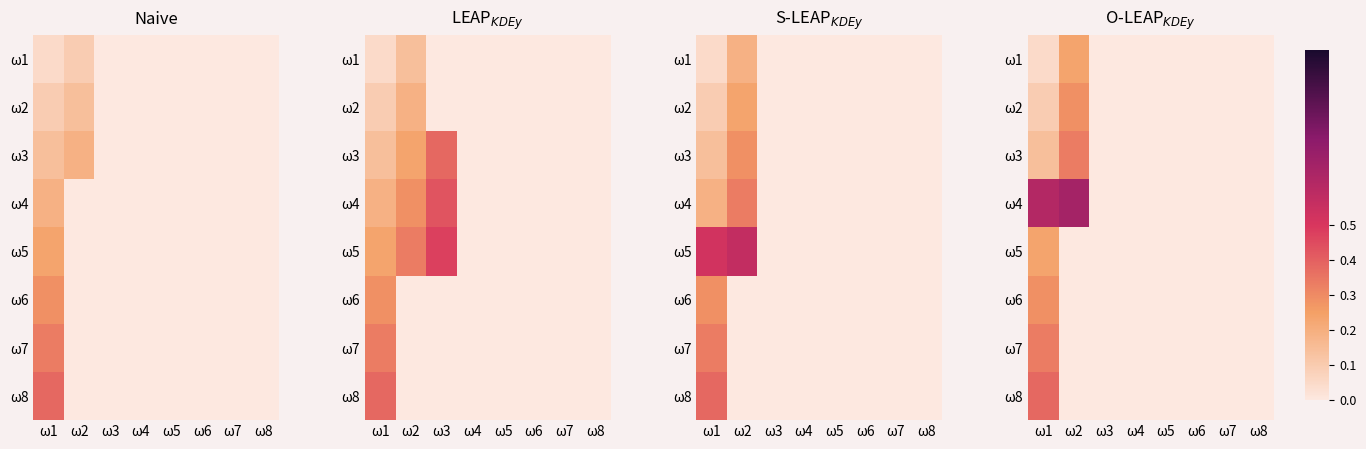

What is the difference between the ω8 values at ω1 and ω5?

0.4